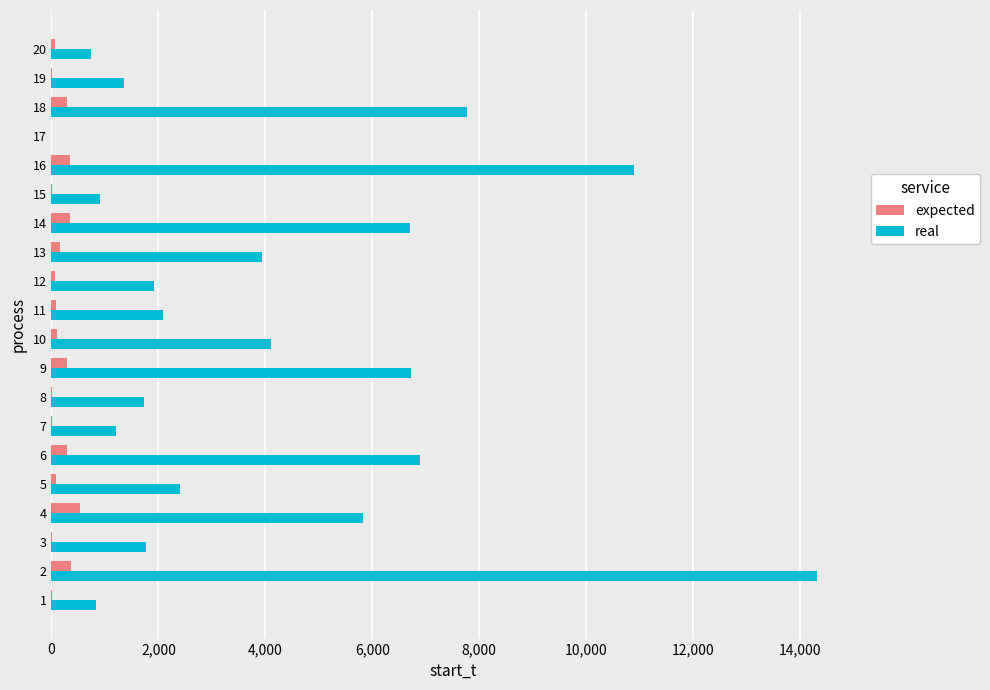

What is the sum of all expected values?

3059